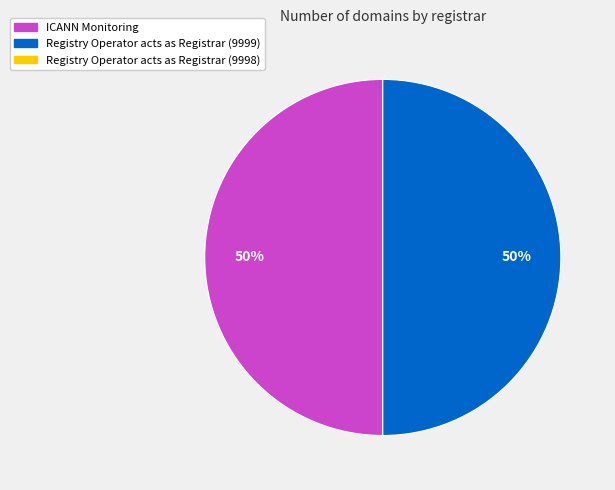

To the nearest percent, what is the average slice percentage?

50%